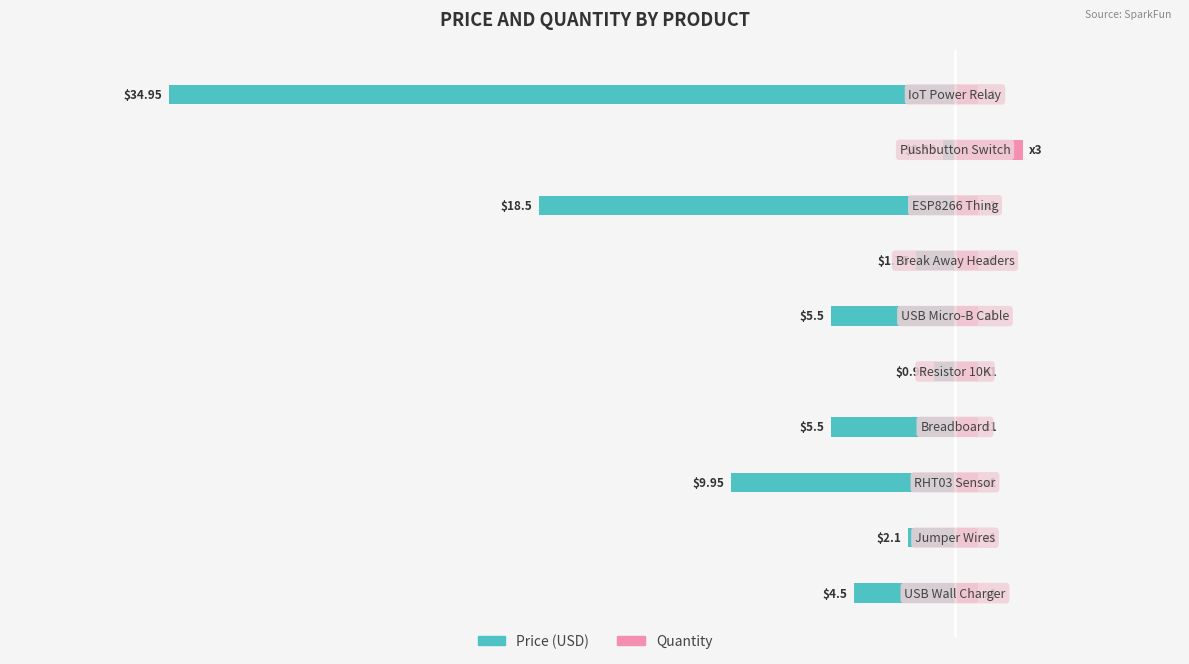

At 9, list the series in order from smallest to largest.

Price (USD), Quantity